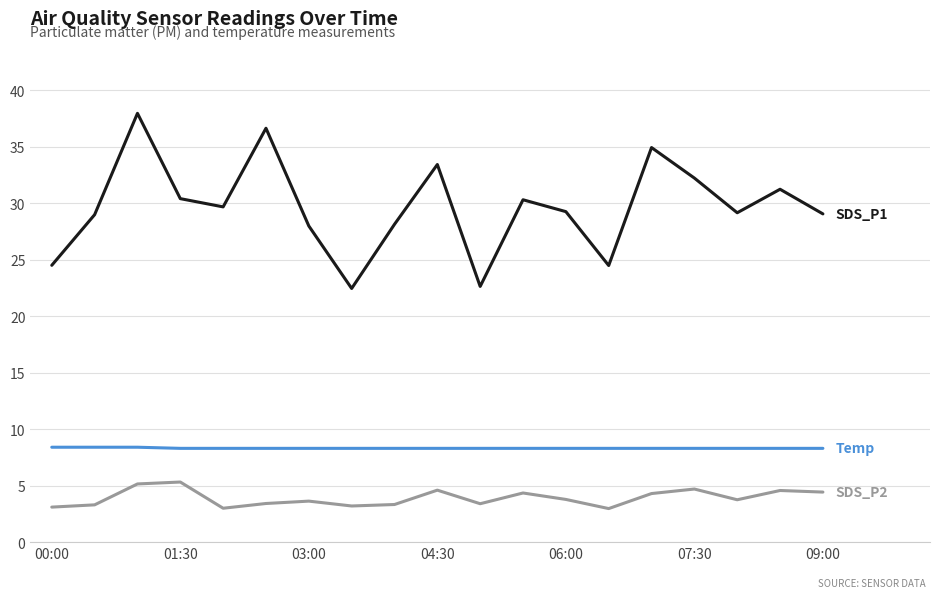

What is the smallest value displayed?

3.0